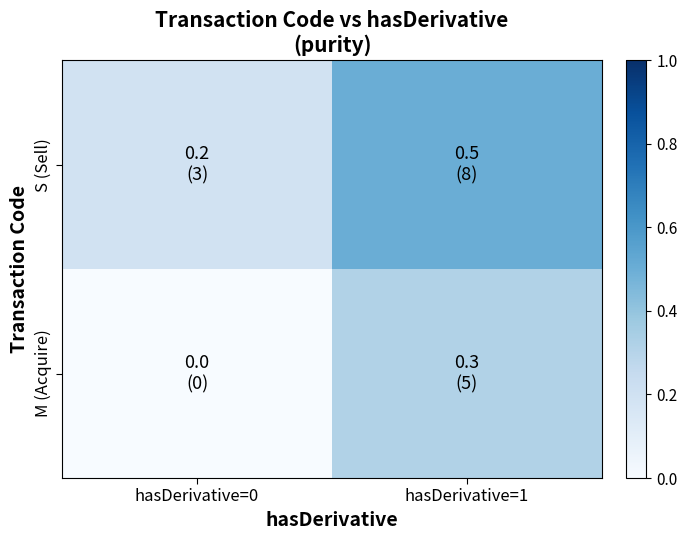

How many series are shown in this chart?

2